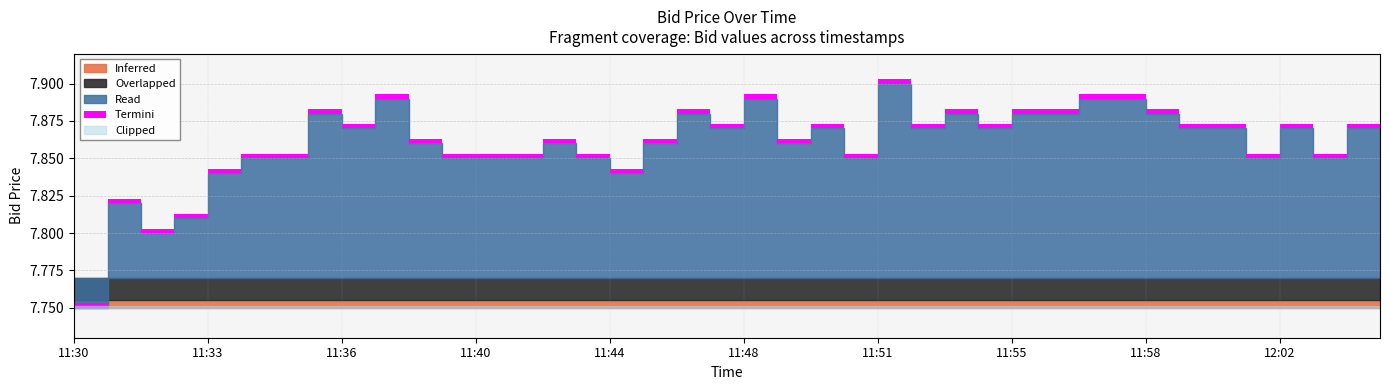

What is the total value across all series at 11:33?

8.2